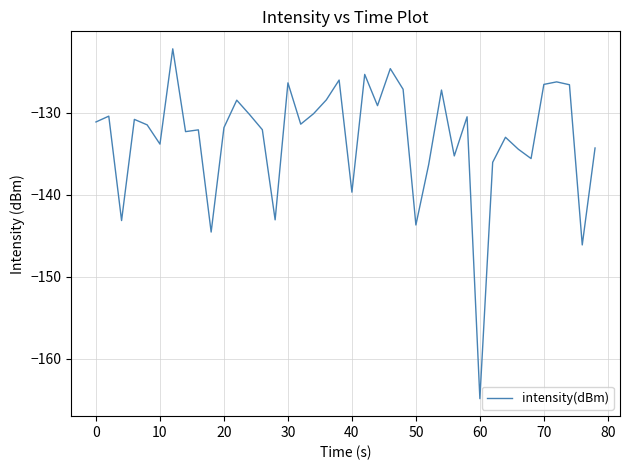

What is the difference between the maximum and minimum values?

42.7